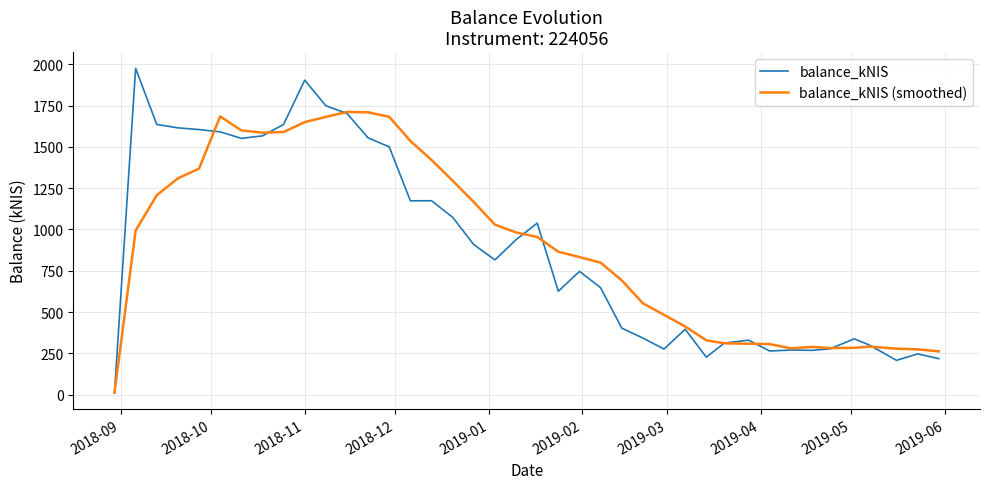

What is the greatest value displayed?

1975.7